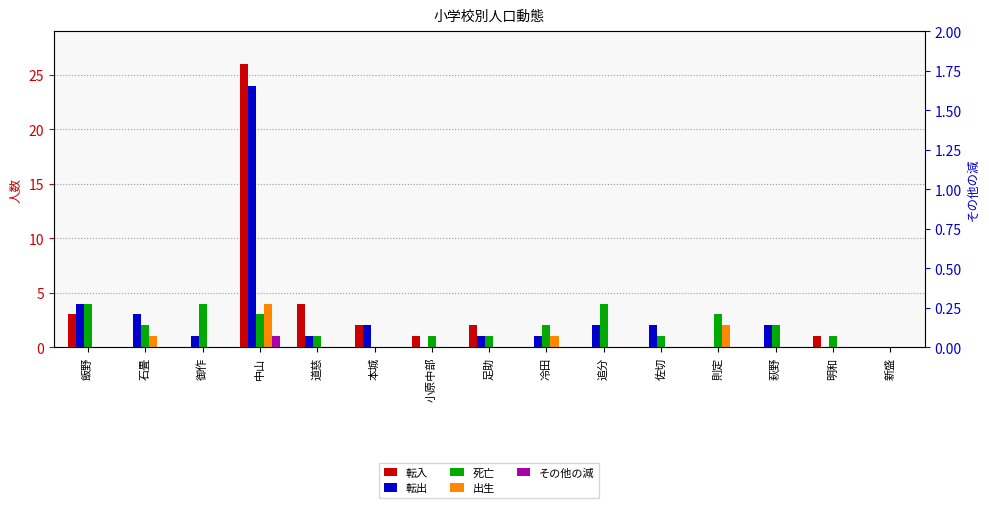

Reading left to right, transcribe all the data shown in this chart.

転入: 3	0	0	26	4	2	1	2	0	0	0	0	0	1	0
転出: 4	3	1	24	1	2	0	1	1	2	2	0	2	0	0
死亡: 4	2	4	3	1	0	1	1	2	4	1	3	2	1	0
出生: 0	1	0	4	0	0	0	0	1	0	0	2	0	0	0
その他の減: 0	0	0	1	0	0	0	0	0	0	0	0	0	0	0